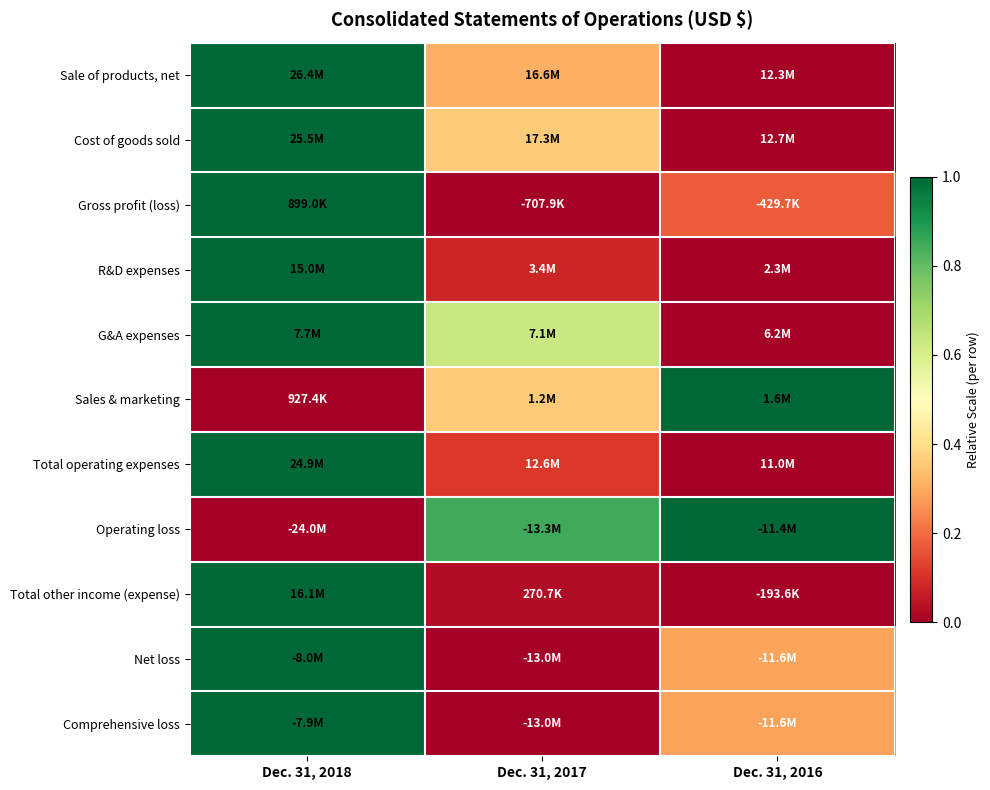

What is the spread (max minus min) of values at Dec. 31, 2017?

0.8